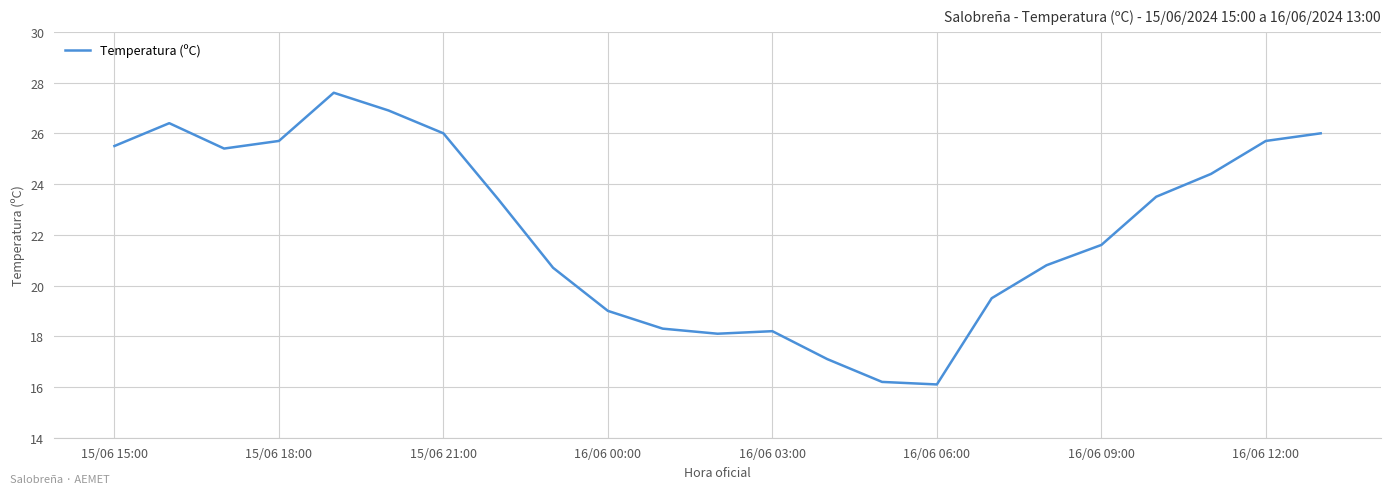

What is the smallest value displayed?

16.1